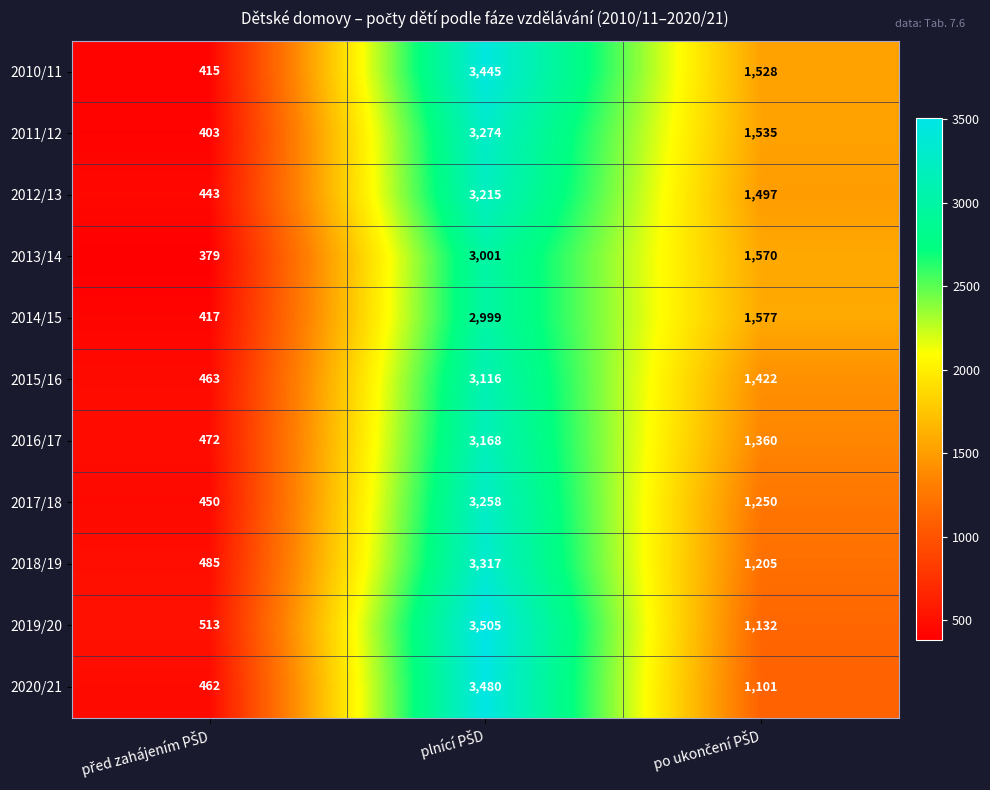

Count the 2017/18 values in the range 450 to 3258.

3